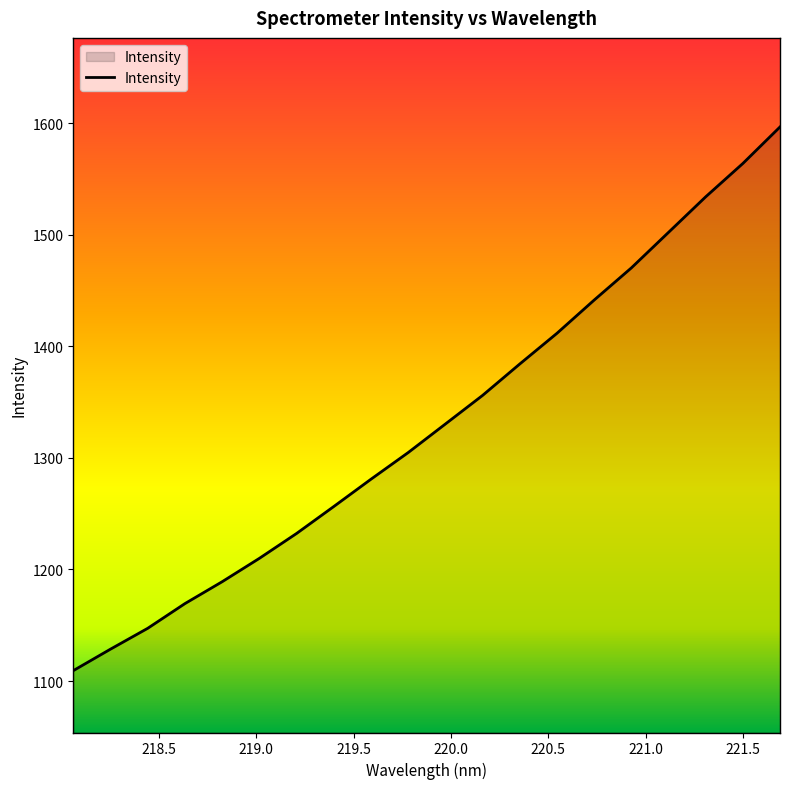

What is the difference between the maximum and minimum values?

487.5